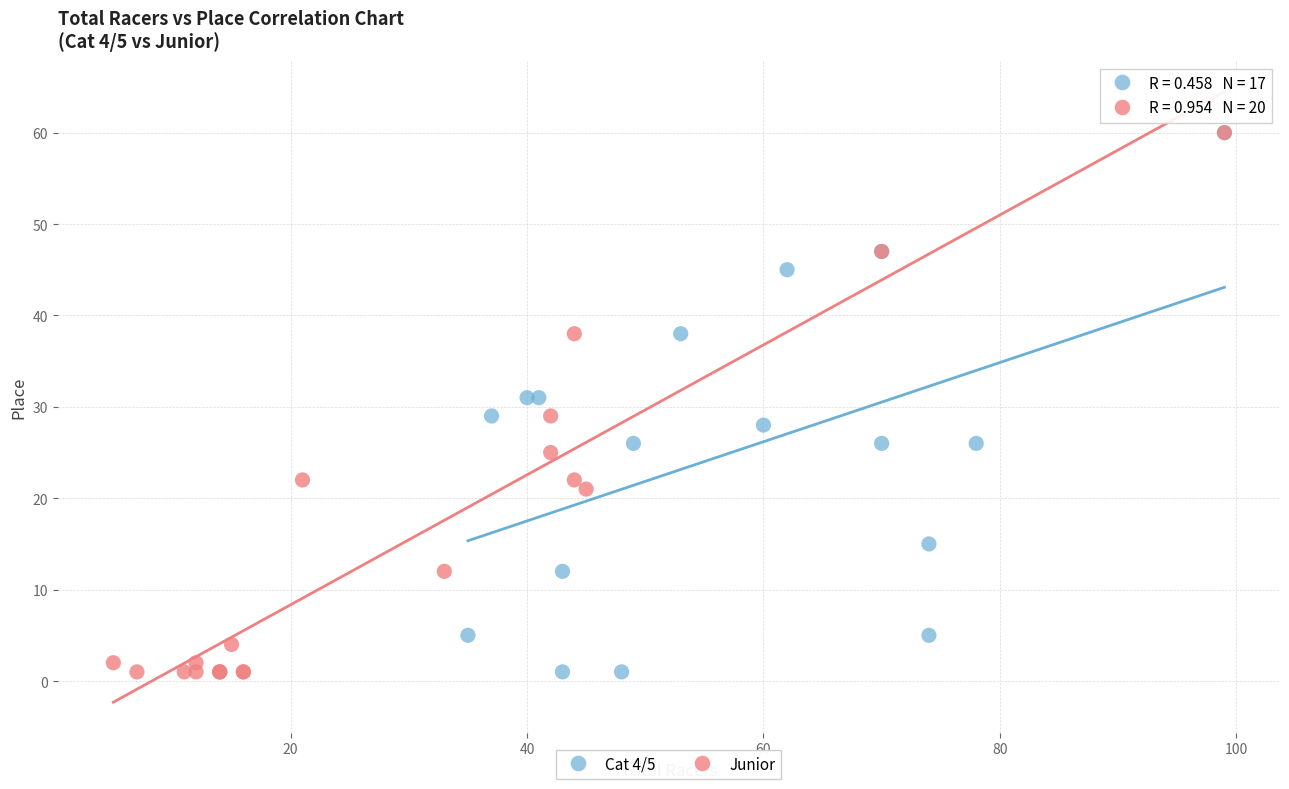

What are all the series names shown in the legend?

Cat 4/5, Junior